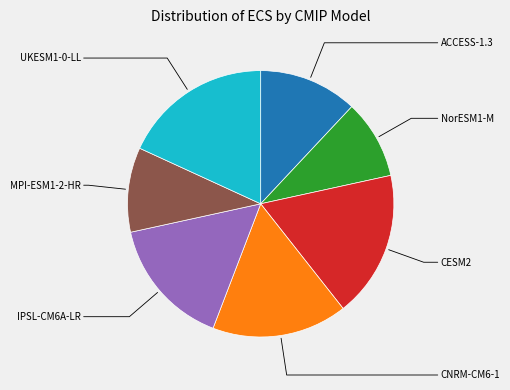

Is there any slice that represents more than half of the pie?

No